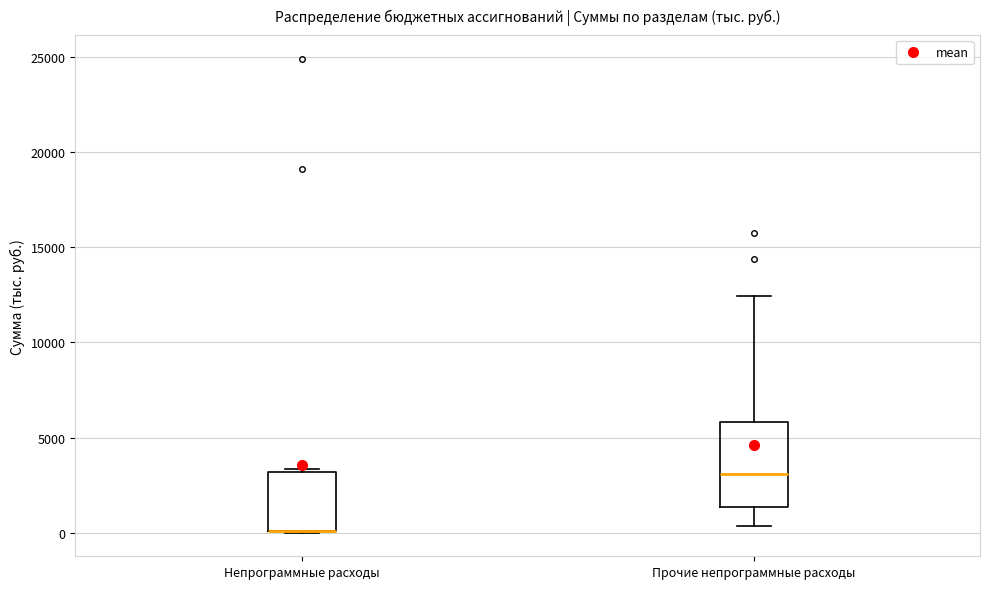

Reading left to right, read every box against the y-axis: the position of its median line, the range the box covers, and the ends of its whiskers. The values are not printed on the chart, so give them approximately, as read against the axis.

Непрограммные расходы: median 0 (drawn on the box's lower edge), box 0 to 3000, whiskers 0 to 3500
Прочие непрограммные расходы: median 3000, box 1500 to 6000, whiskers 500 to 12500